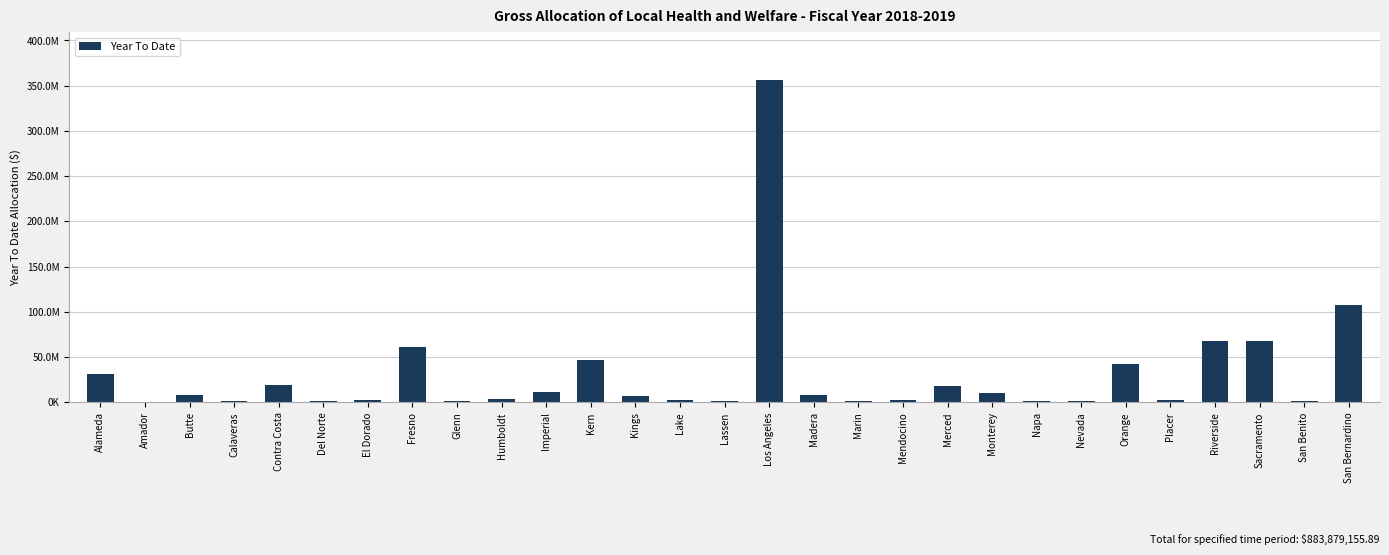

Are the bars horizontal?

No